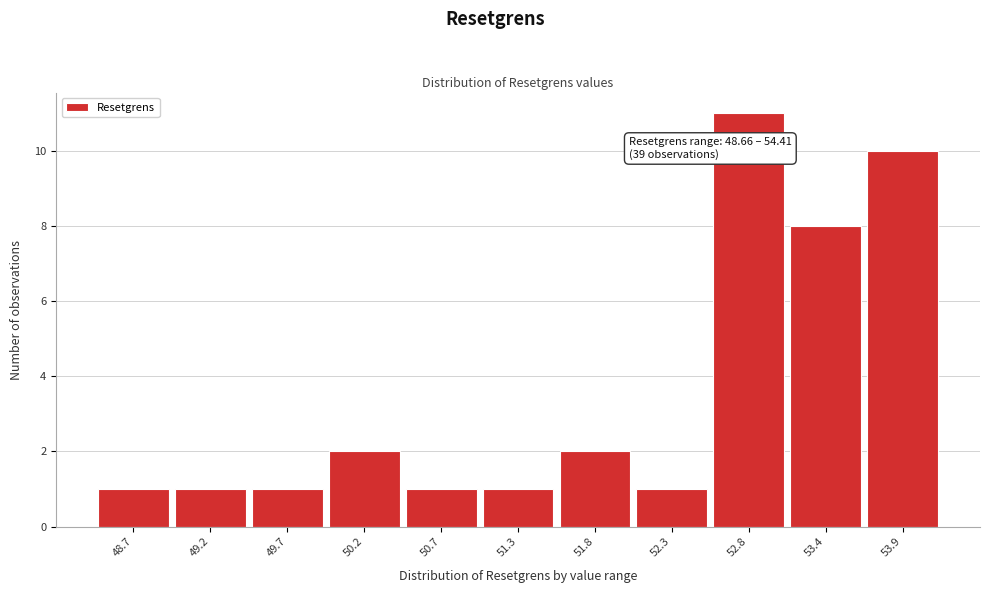

Reading right to left, what are all the values shown in this chart?

10	8	11	1	2	1	1	2	1	1	1